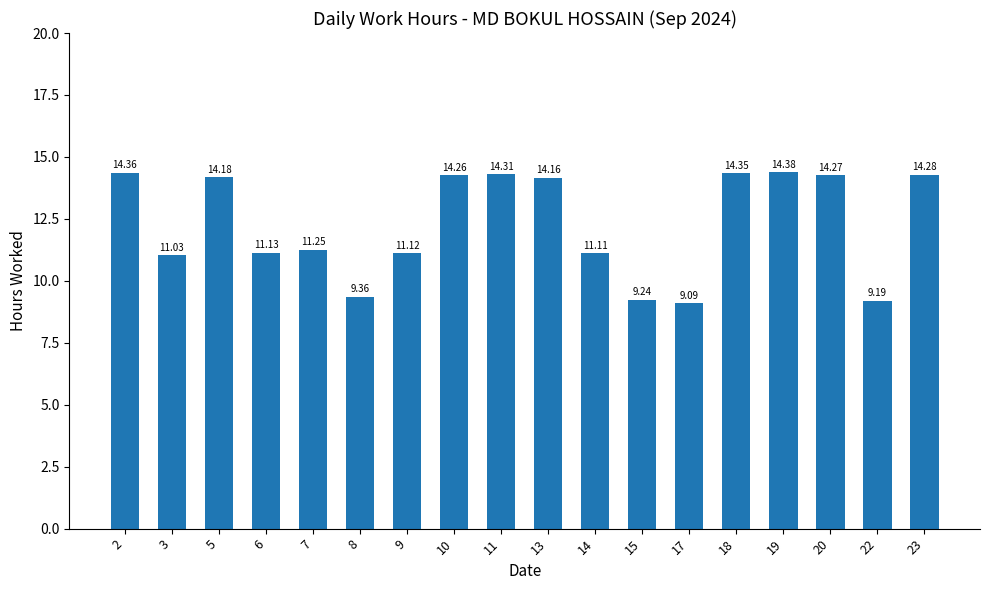

The chart shows a value of 18.9 at 11. True or false?

False